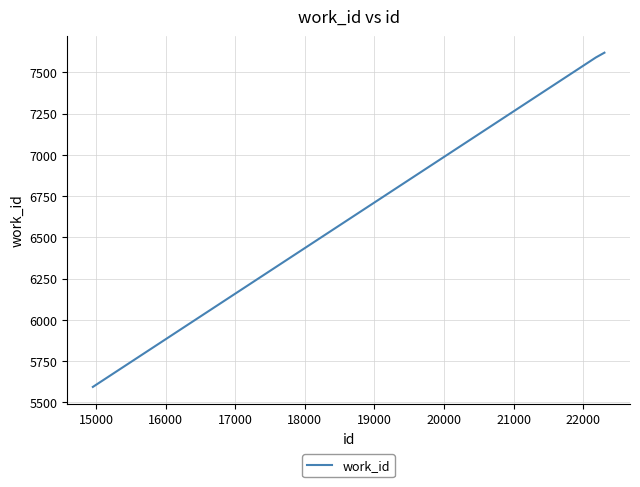

What is the smallest value displayed?

5593